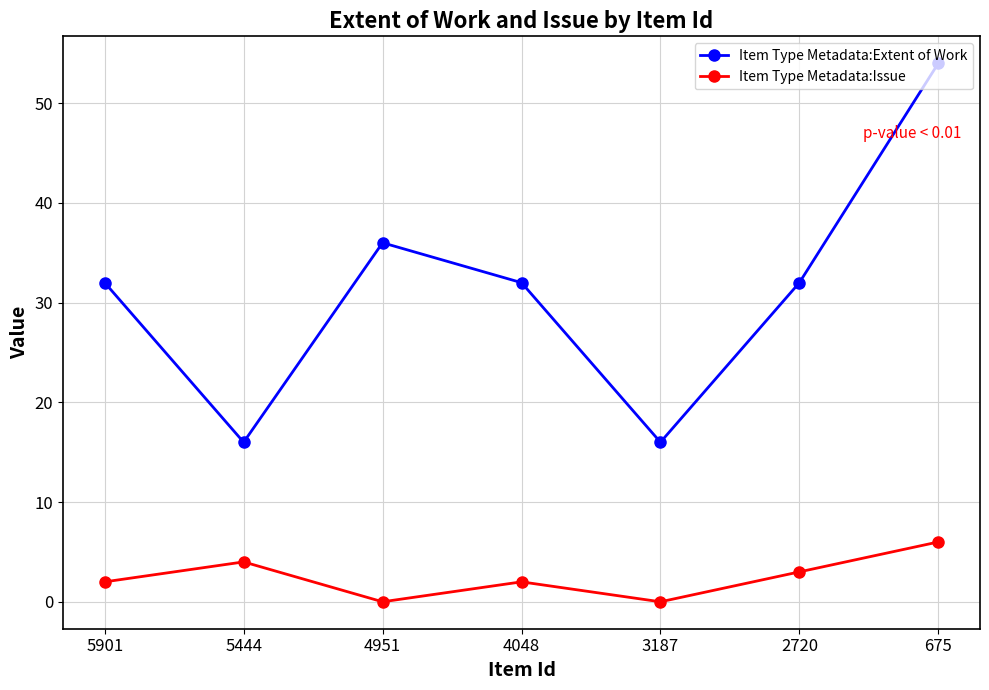

At which category does Item Type Metadata:Extent of Work reach its first local valley?

5444